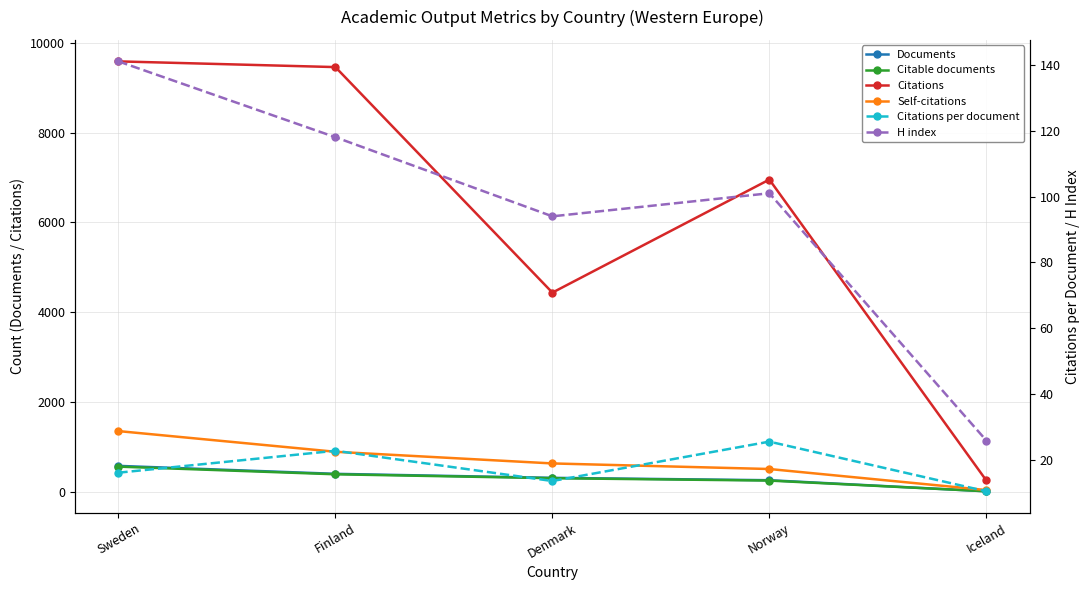

What is the label of the 5th point from the left?

Iceland